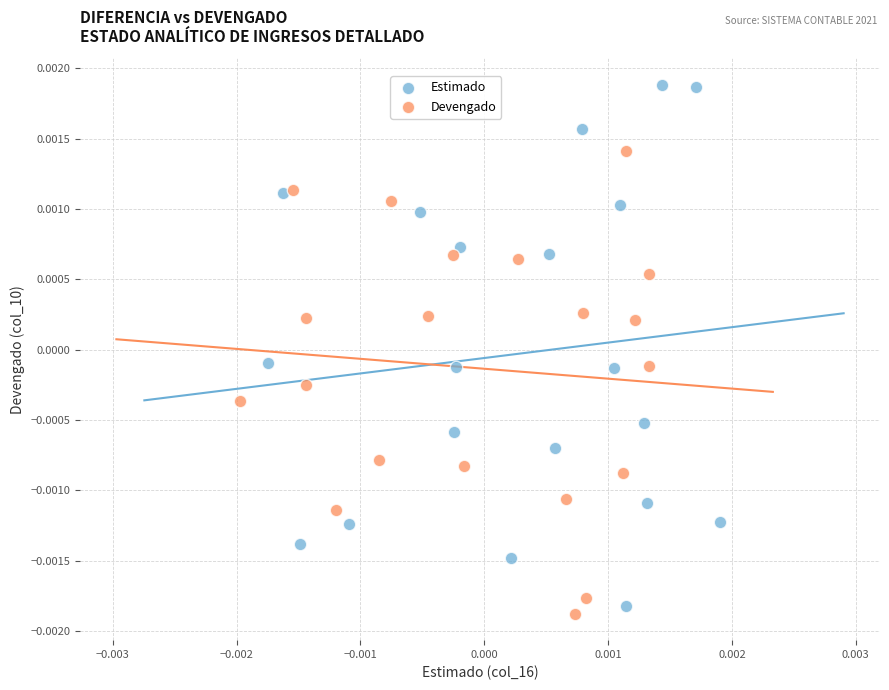

Which series has the largest Y range (max minus min)?

Estimado